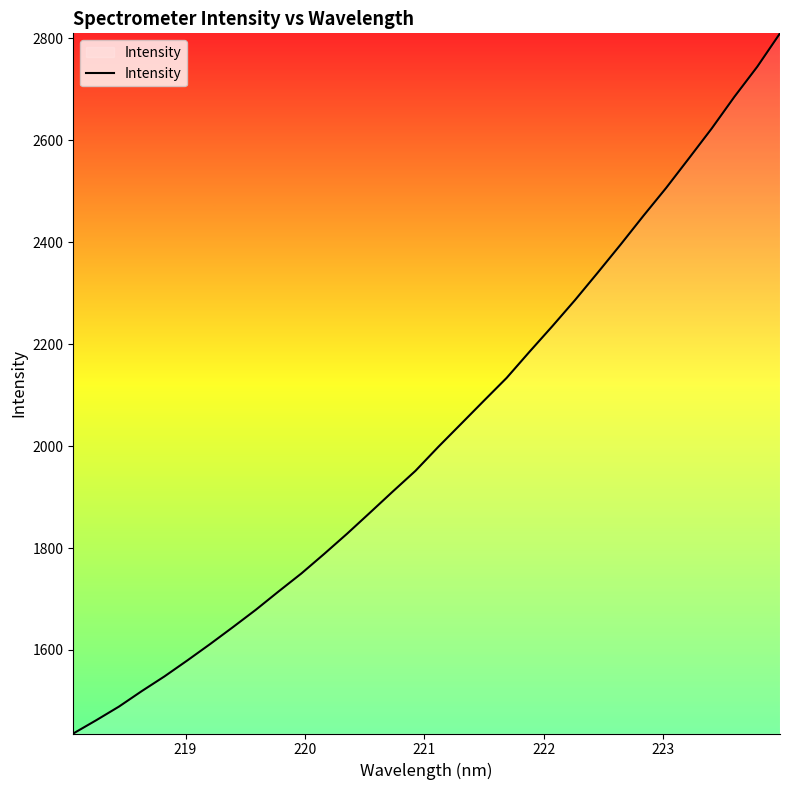

What is the difference between the maximum and minimum values?

1373.6